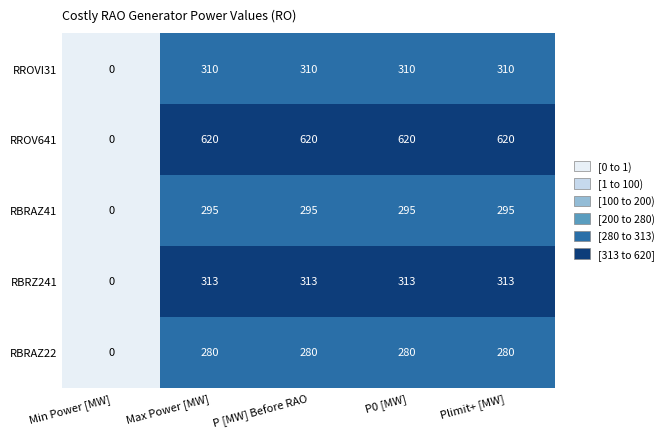

At how many categories does at least one series exceed 278?

4